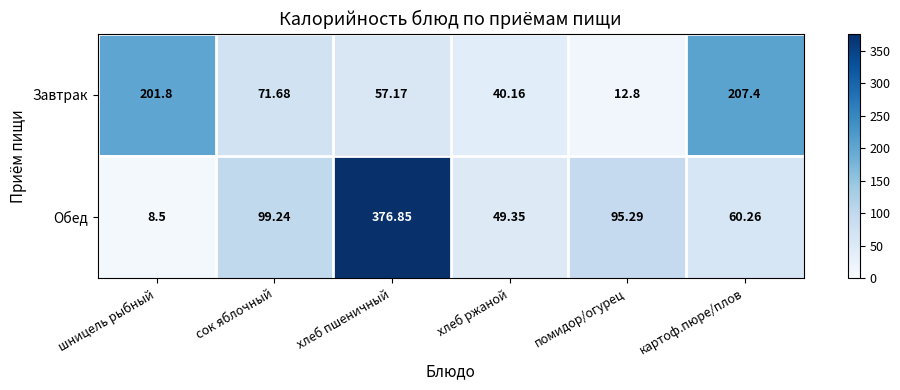

At which label does Завтрак reach its minimum?

помидор/огурец